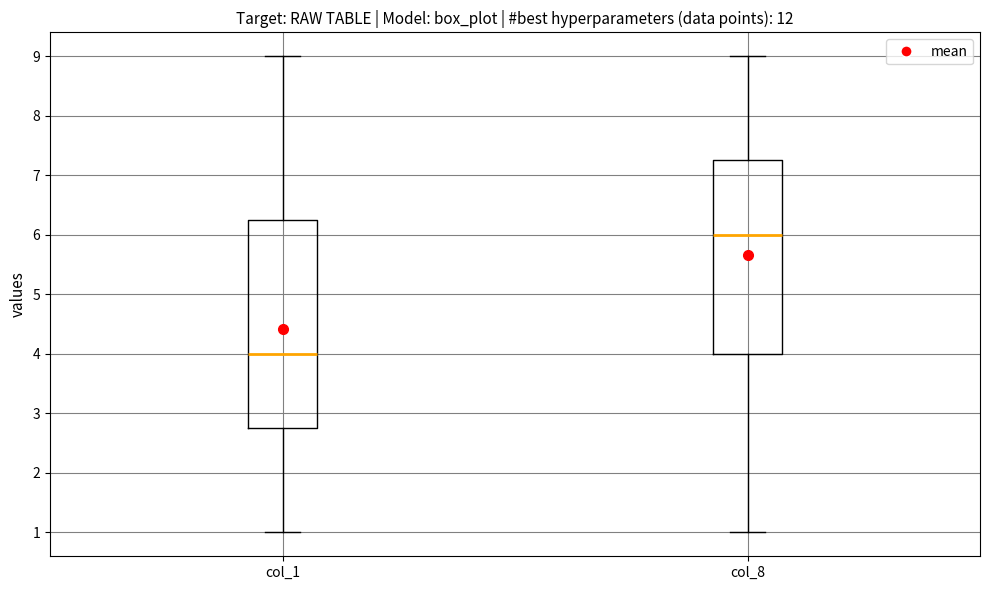

Which box has the lowest median line?

col_1